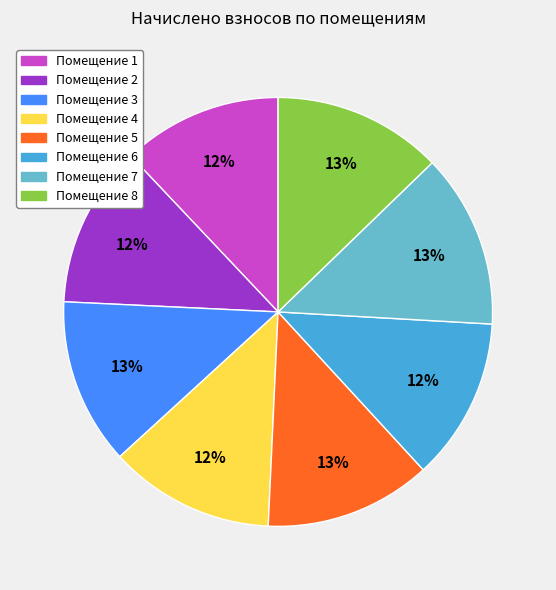

Approximately how many times larger is the value at Помещение 7 compared to Помещение 2?

1.1